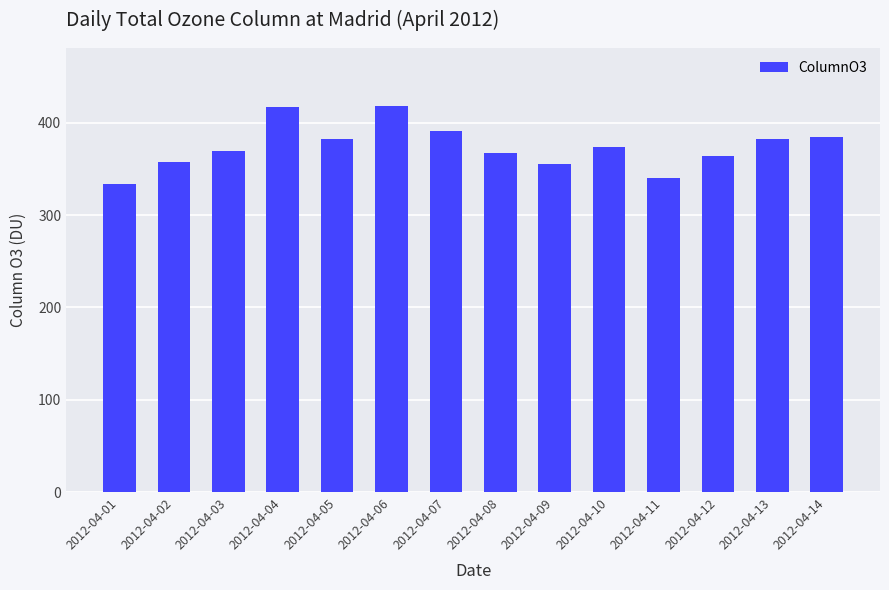

Is it true that the value at 2012-04-08 is 177.1?

False